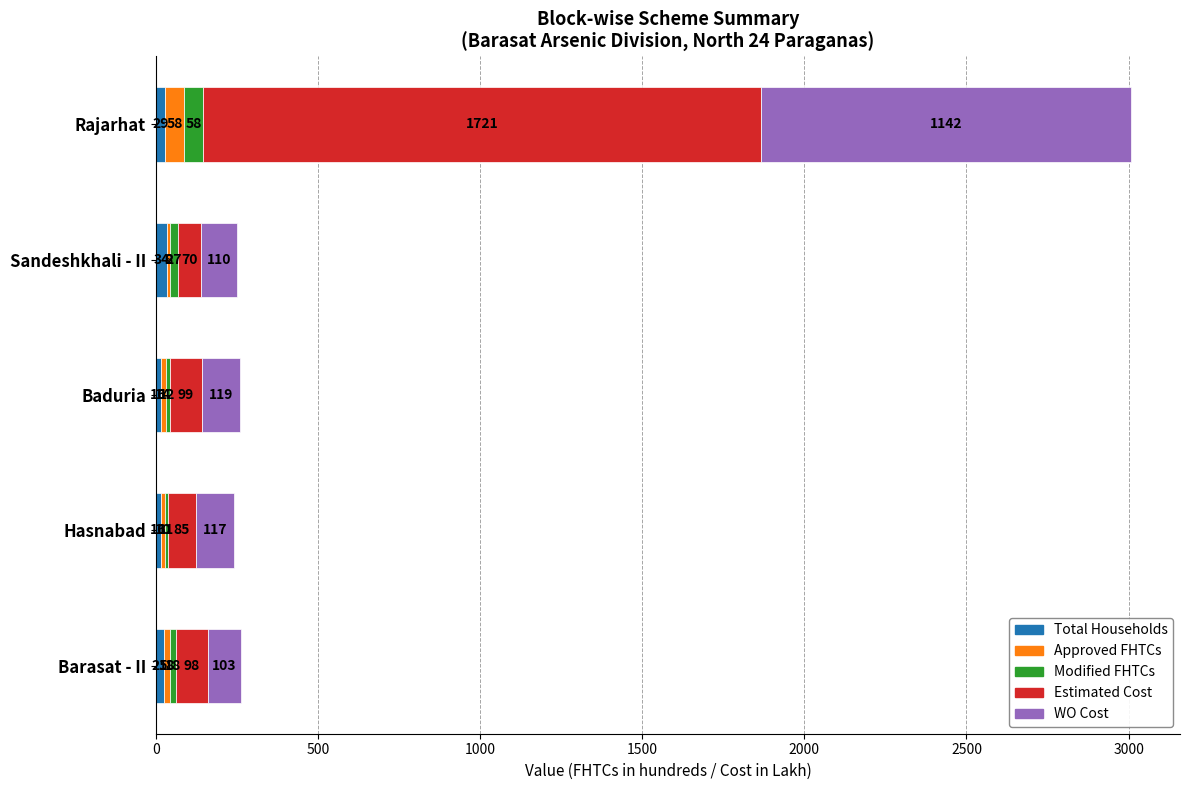

The Total Households series shows 29.3 at Rajarhat. True or false?

True